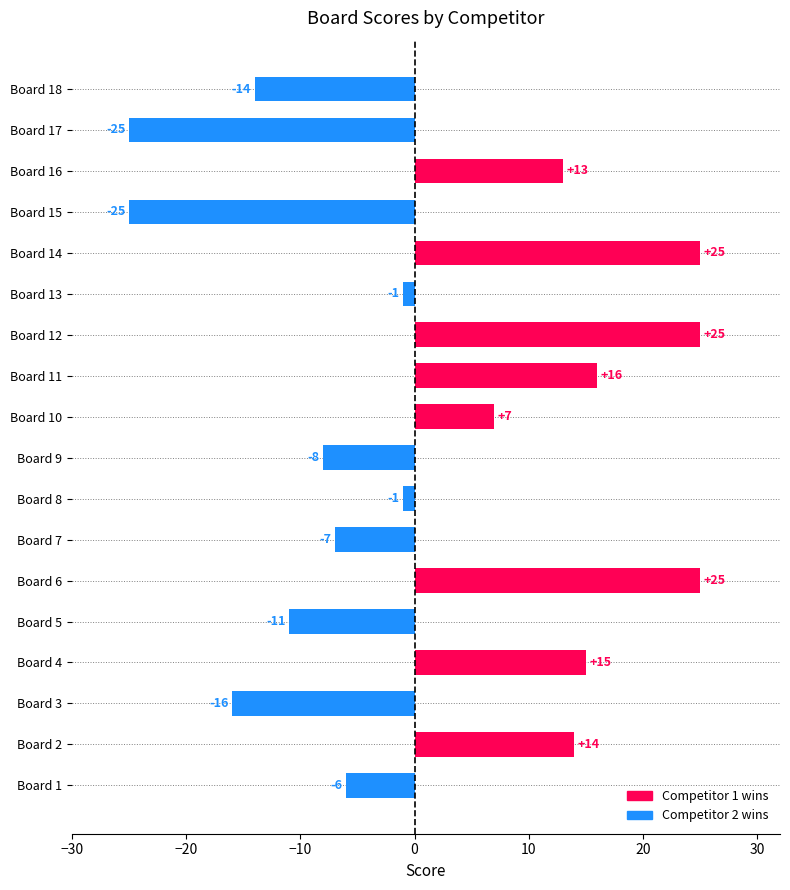

How many values are below -1?

8